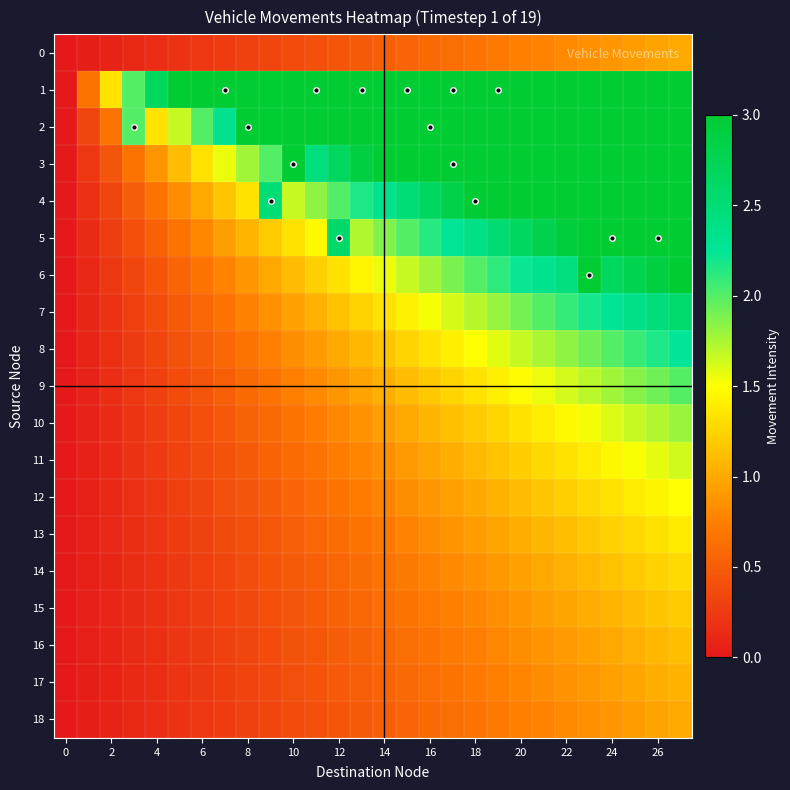

Count the number of data series in this chart.

19